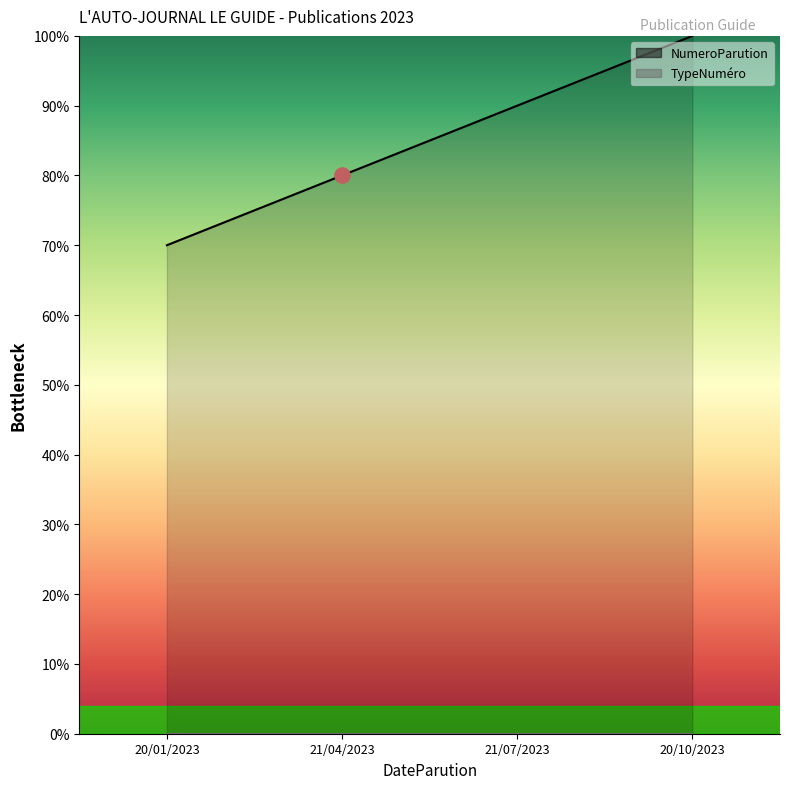

What is the change in value from 21/04/2023 to 21/07/2023?

+10